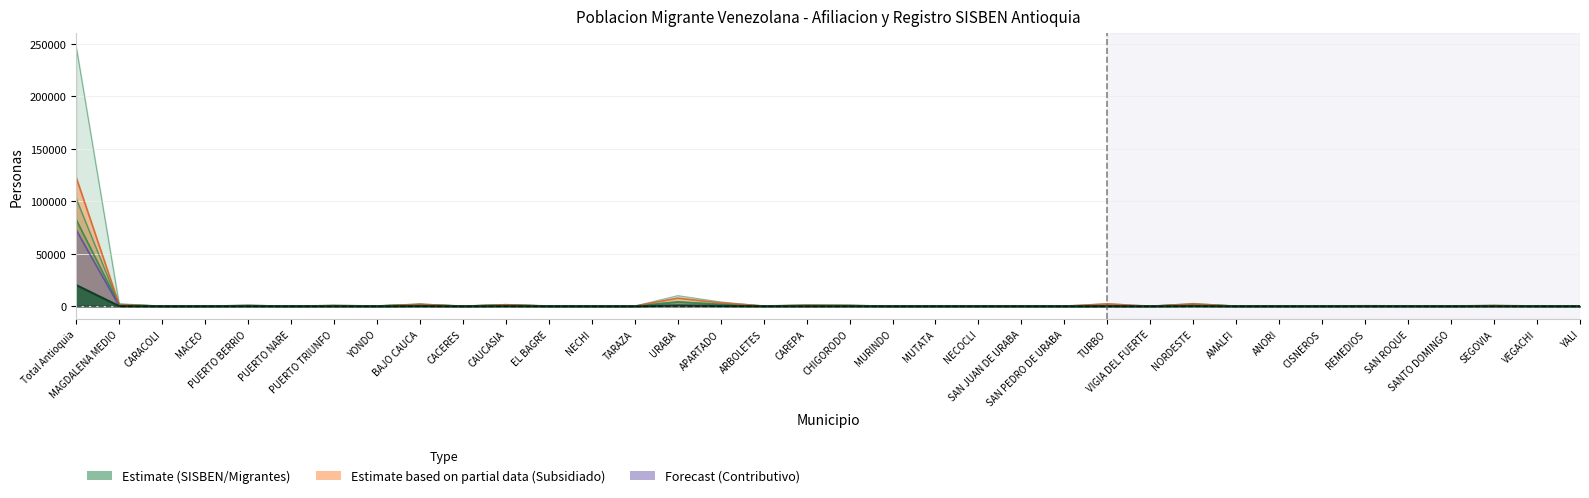

Which series changed the most between APARTADO and VEGACHI?

migrantes_total